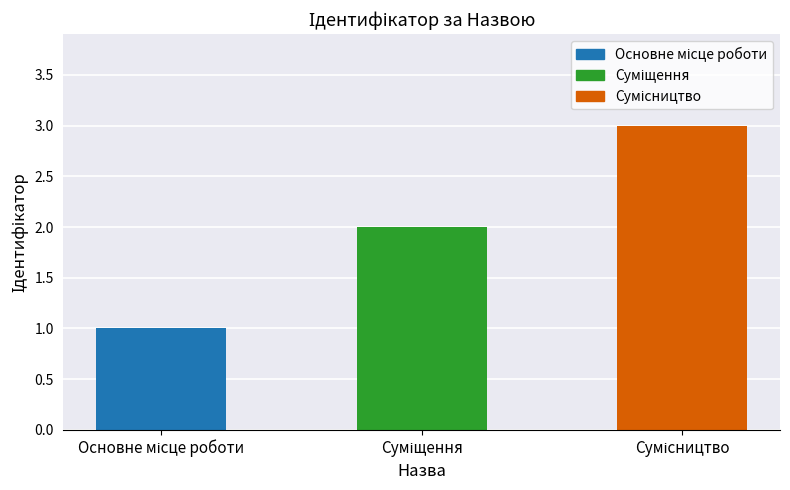

Count the number of categories in the chart.

3